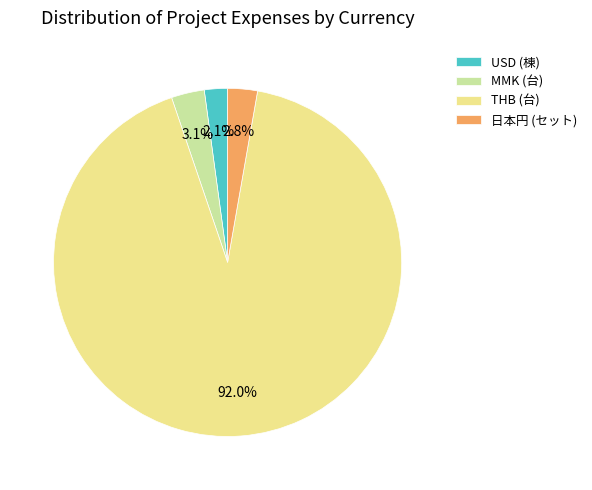

To the nearest percent, what percentage of the pie is USD (棟)?

2%